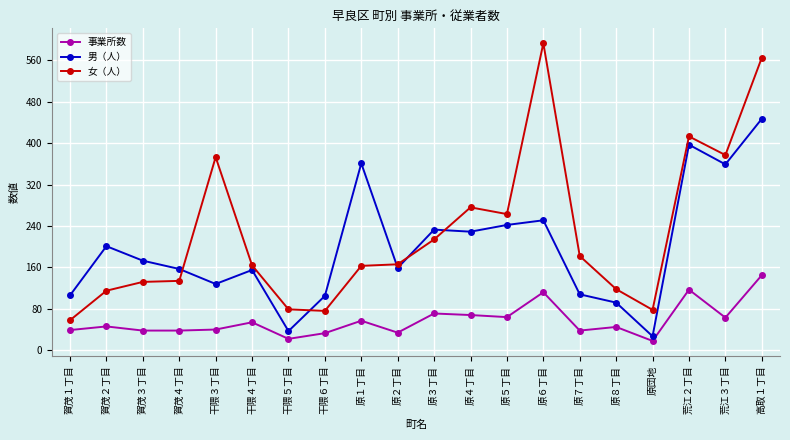

What is the value of the 事業所数 point at the 8th from the left?

33